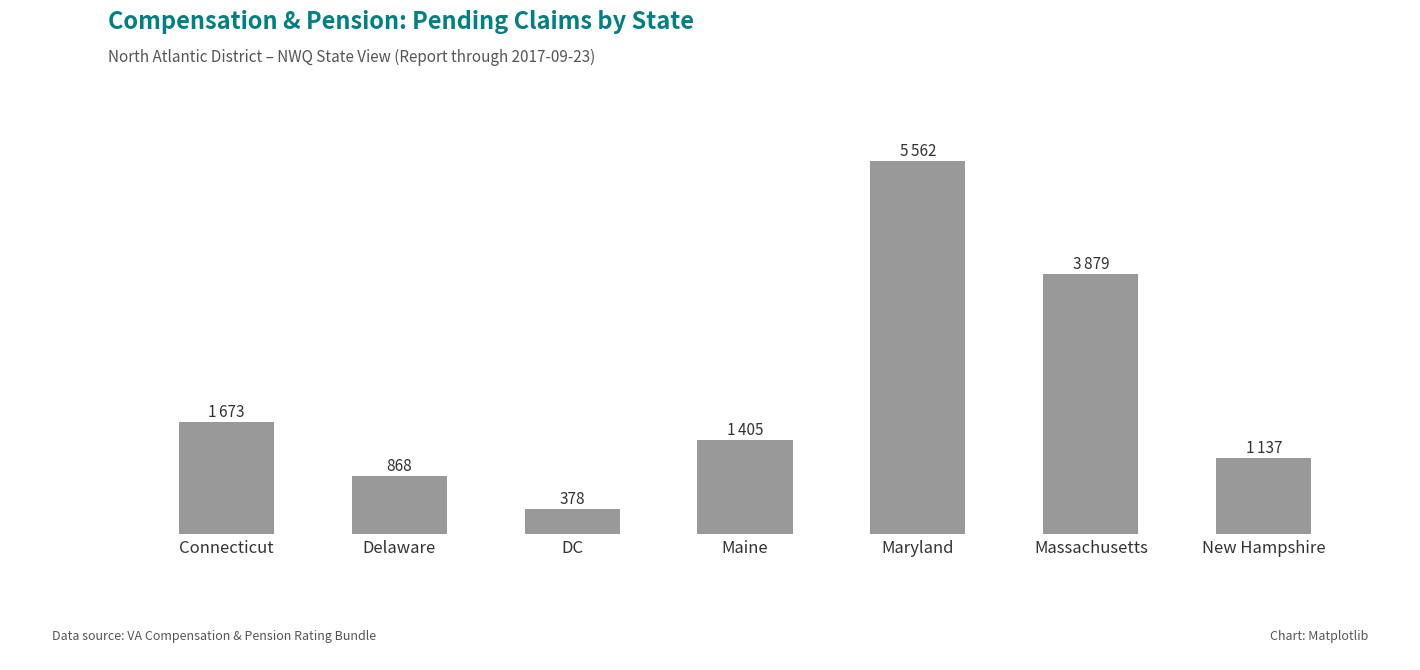

Are the bars horizontal?

No